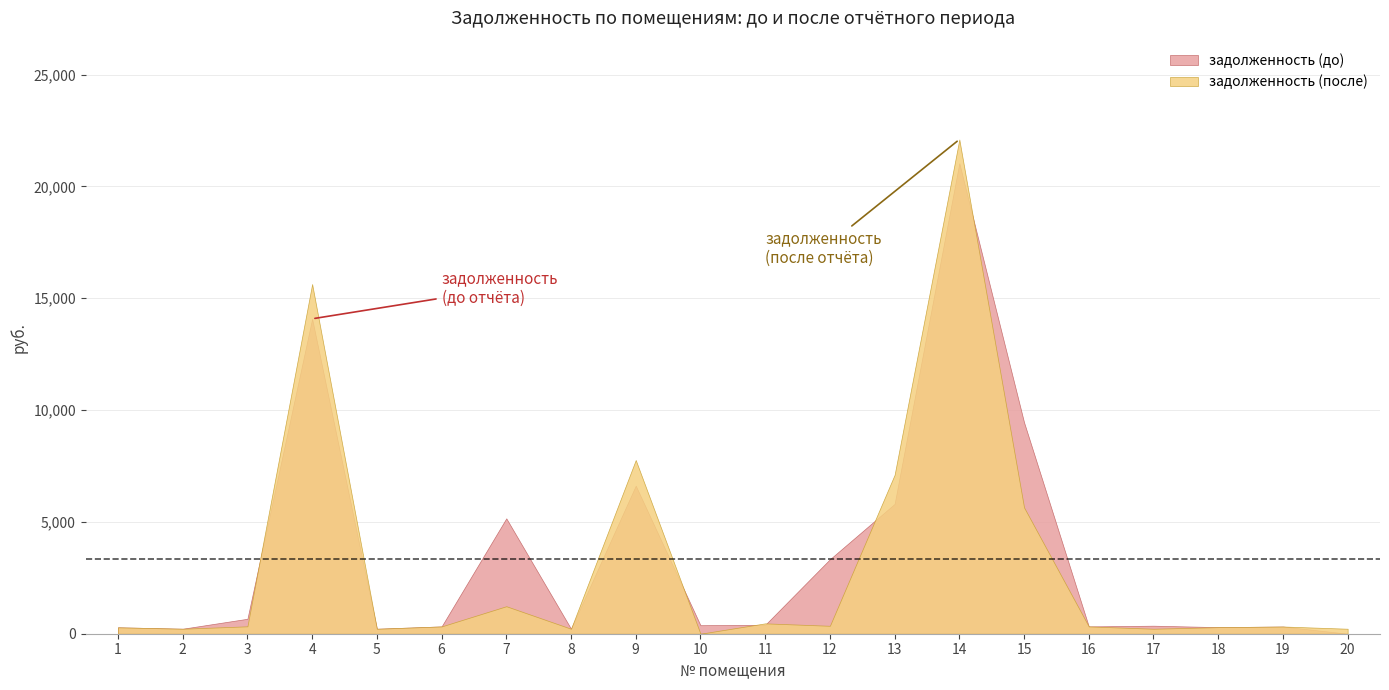

Between 3 and 6, which is larger?

3